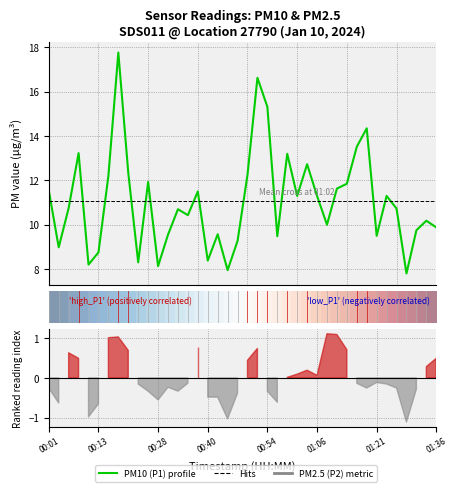

The P1 (PM10) series shows 9.8 at 37. True or false?

True